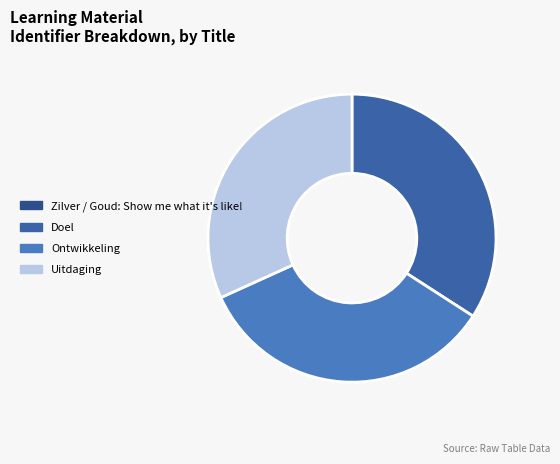

How many segments does this pie chart have?

4